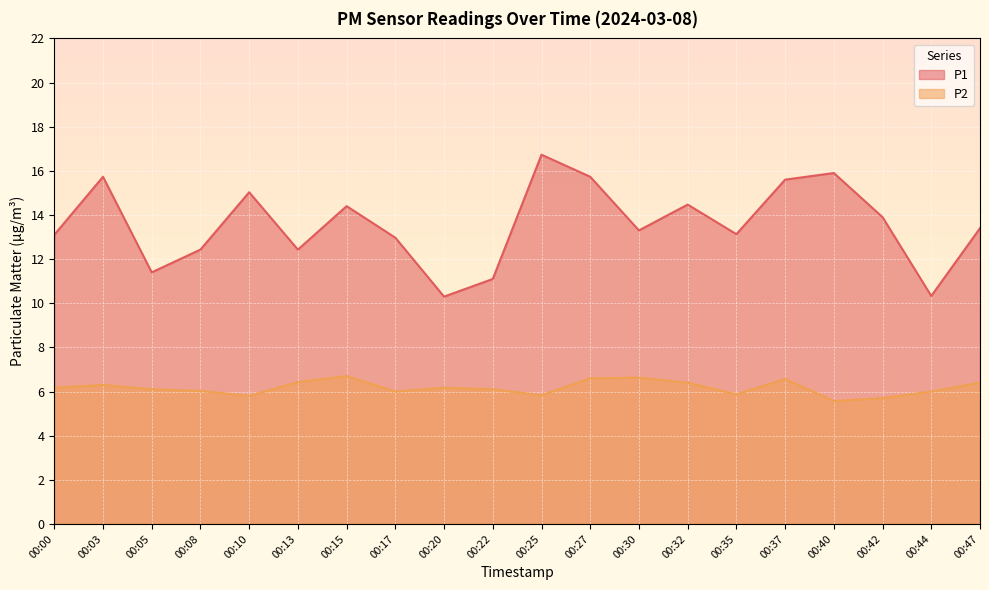

What is the sum of the P1 values at 00:05 and 00:42?

25.3